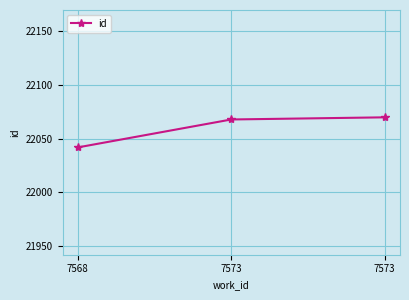

Is it true that the value at 7568 is 22042?

True